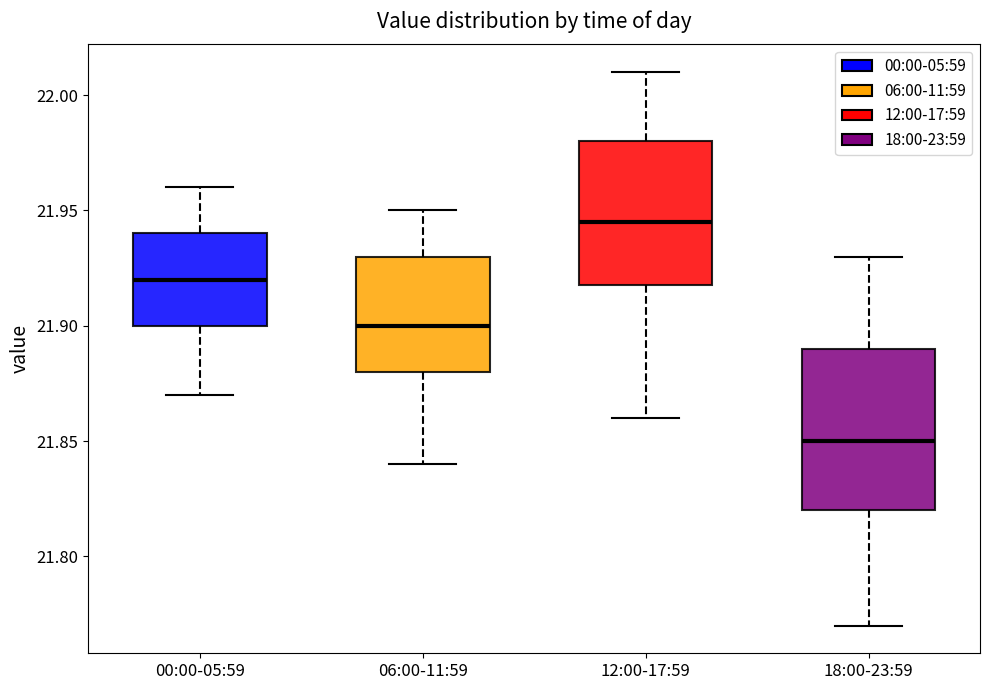

Comparing the boxes themselves (not the whiskers), which one is the tallest?

18:00-23:59